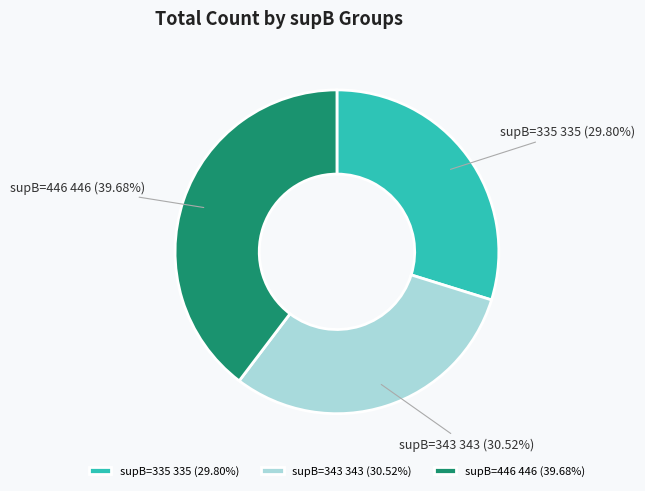

Rank the categories by value from lowest to highest.

supB=335, supB=343, supB=446